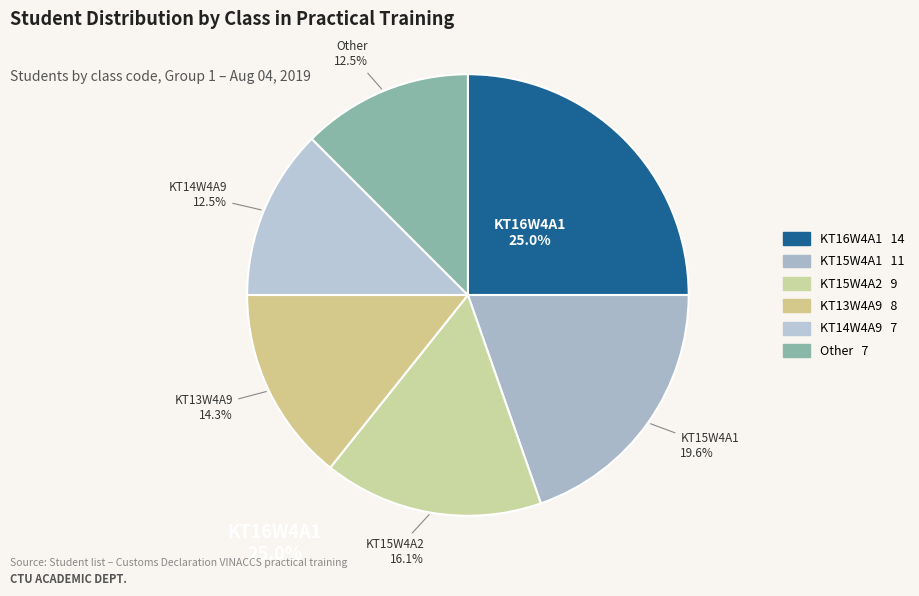

Does KT15W4A2 account for over 50% of the chart?

No